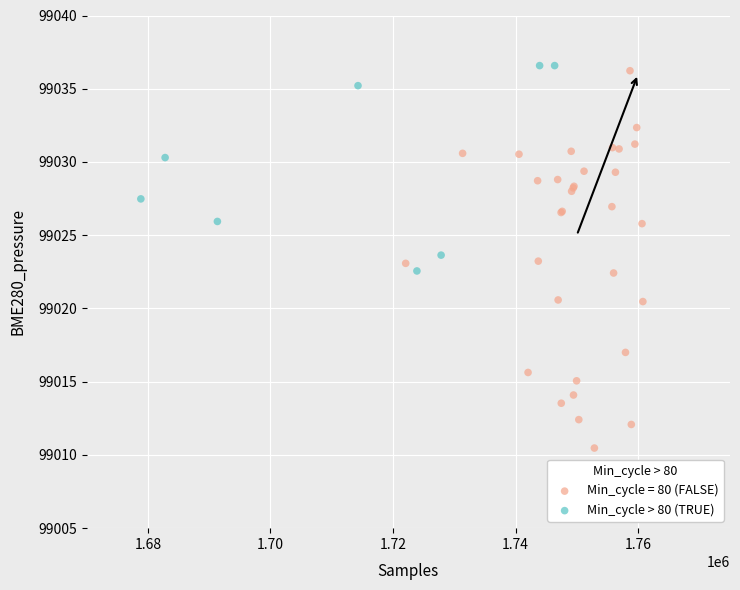

Which series contains the lowest Y value?

Min_cycle = 80 (FALSE)